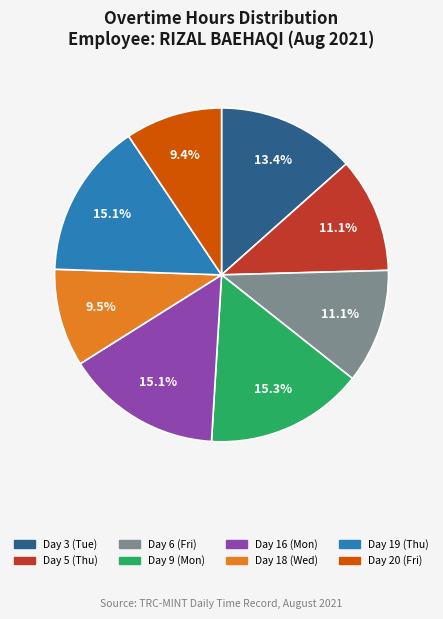

How many segments does this pie chart have?

8